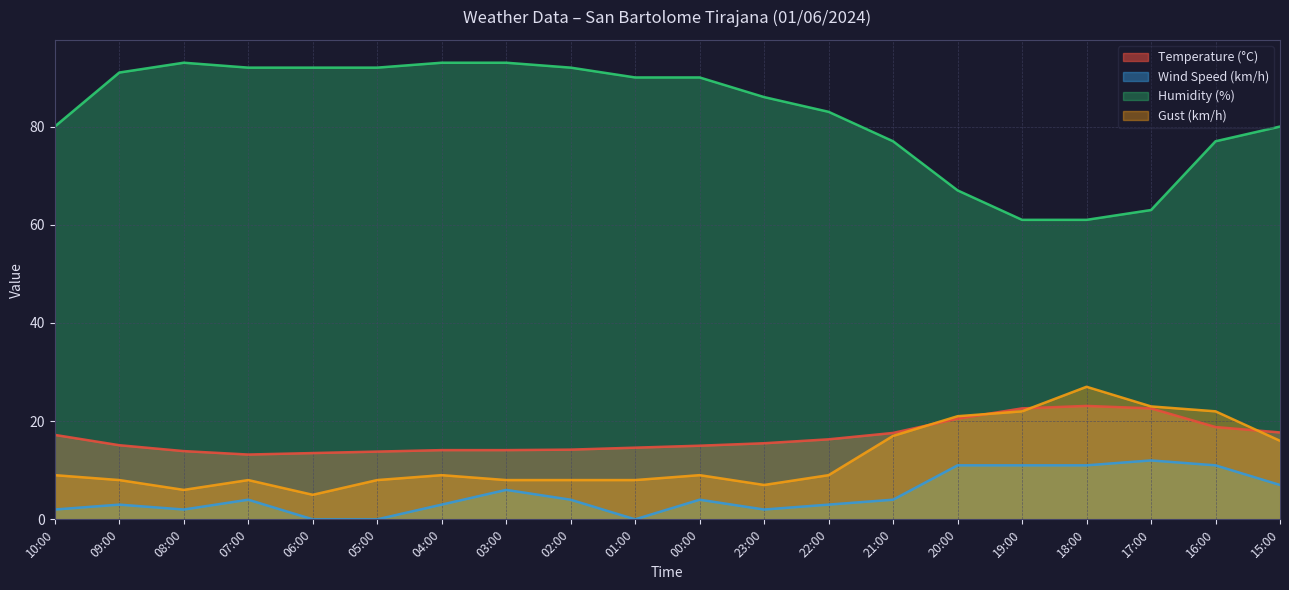

What is the difference between the second highest and minimum values in the Temperature (°C) series?

9.4